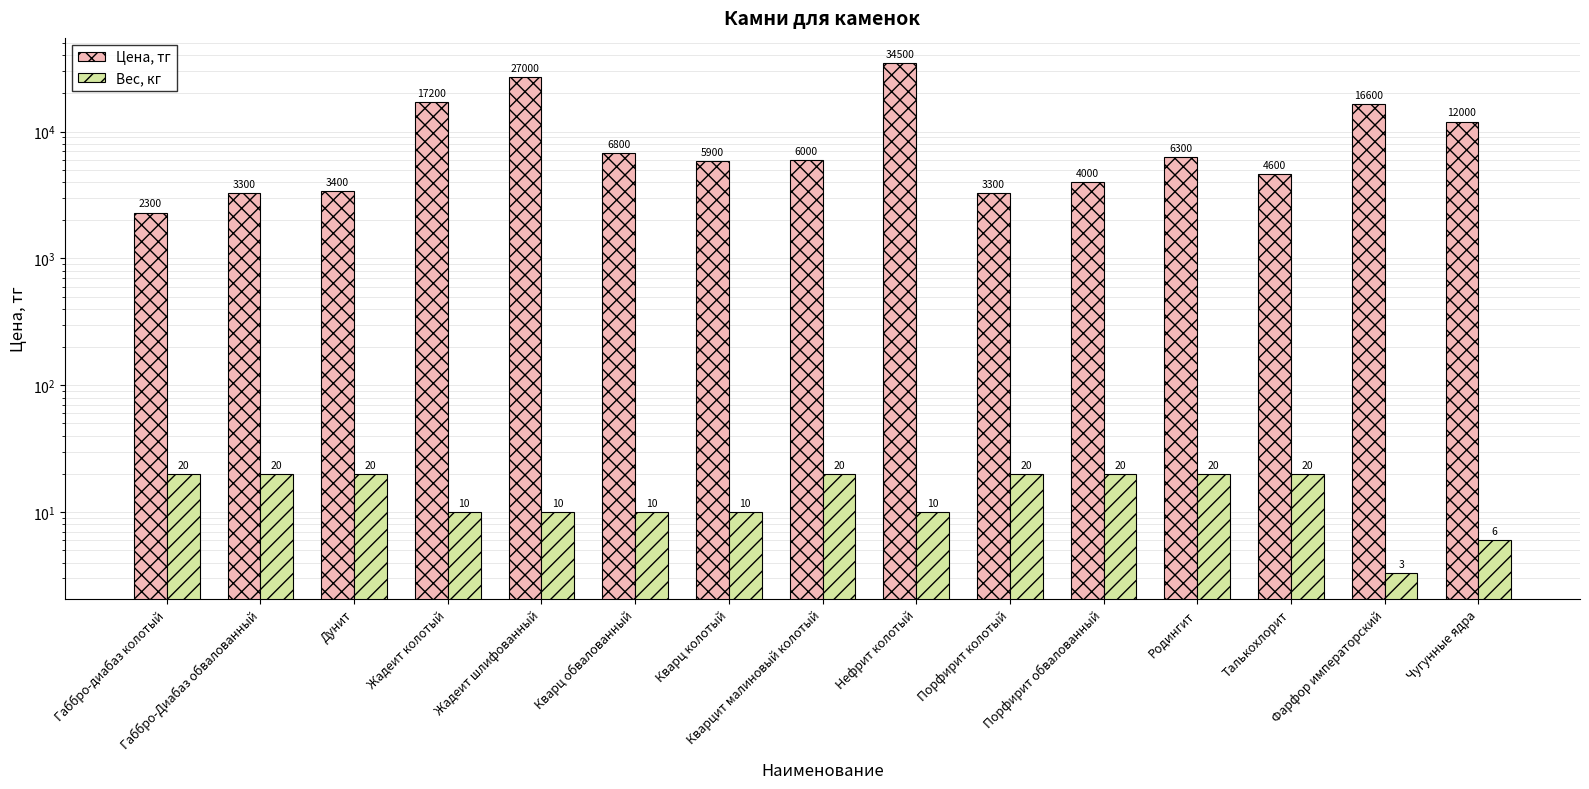

What are all the series names shown in the legend?

Цена, тг, Вес, кг